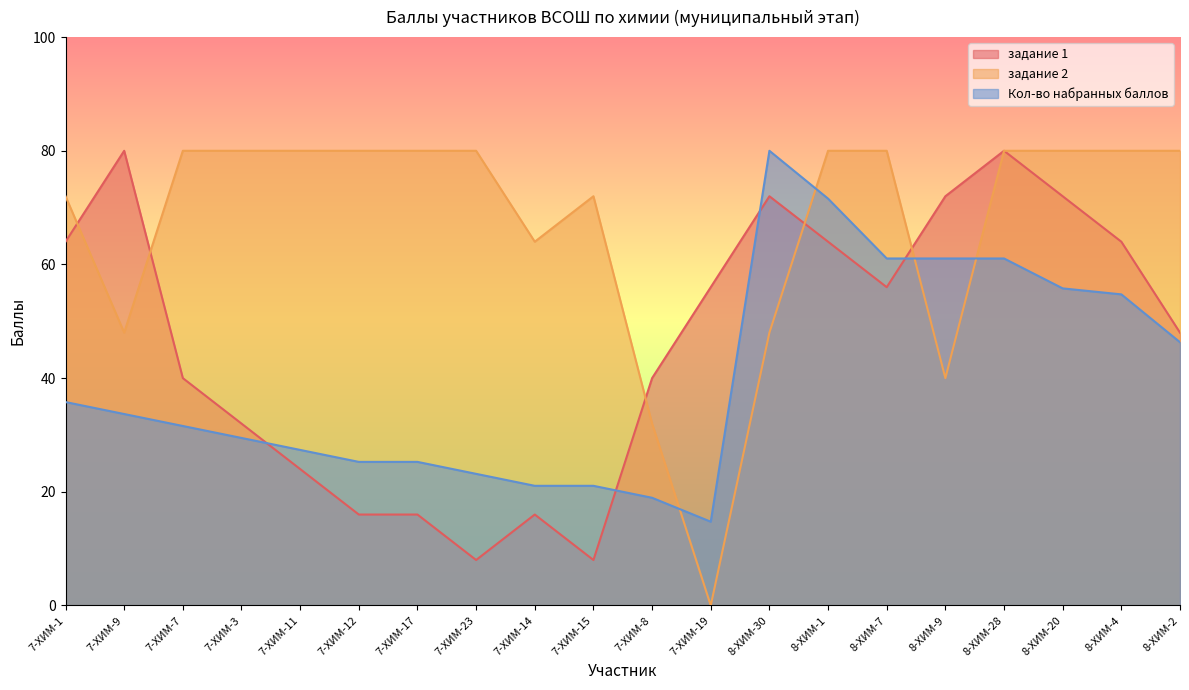

In Кол-во набранных баллов, how many points are higher than both neighbors (excluding endpoints)?

1